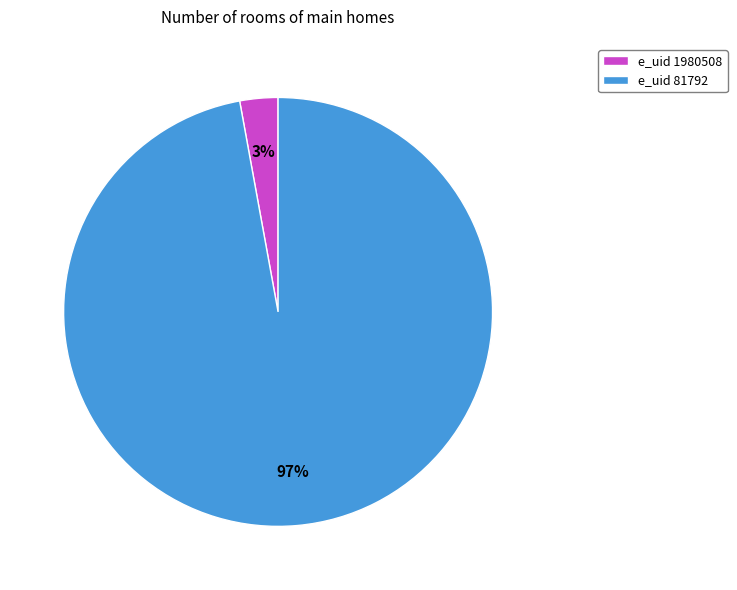

To the nearest percent, what portion does e_uid 81792 represent?

97%